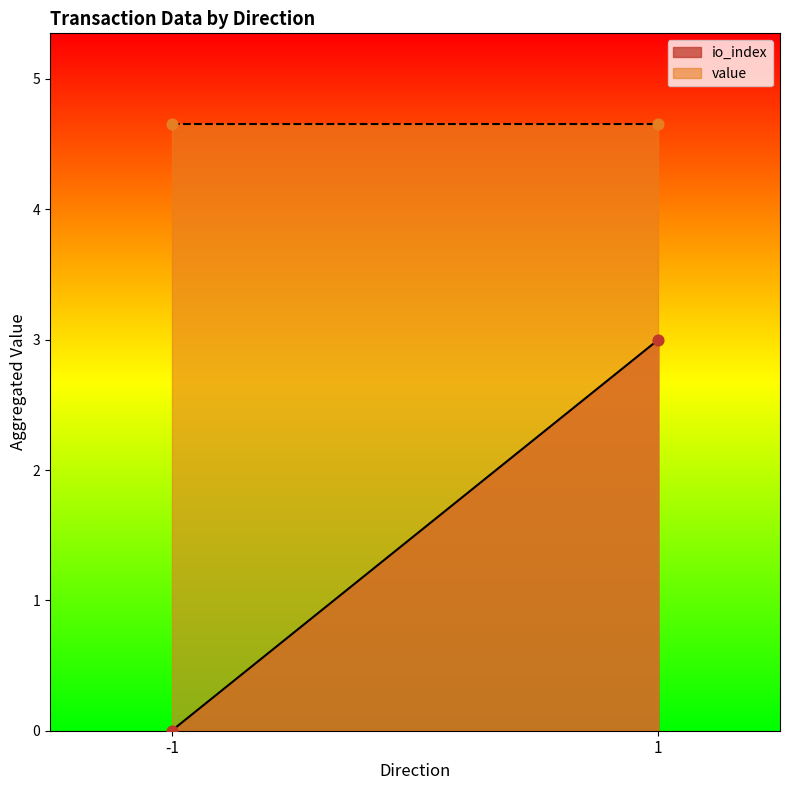

Which series reaches the maximum Y coordinate?

value